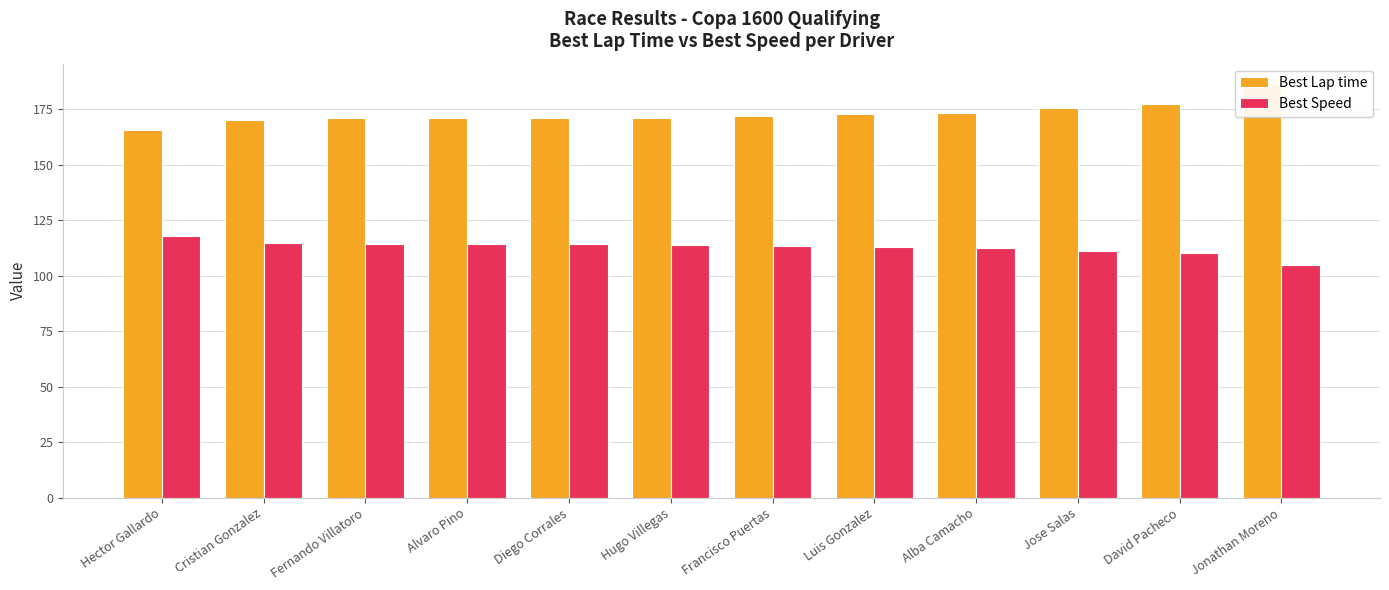

Is it true that Best Speed equals 114.2 at Alvaro Pino?

True